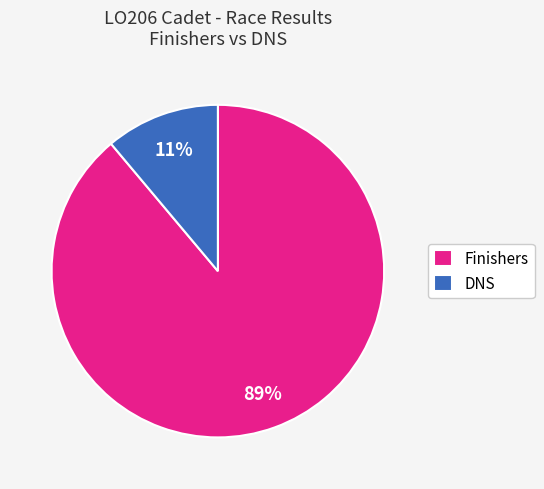

Is there any slice that represents more than half of the pie?

Yes